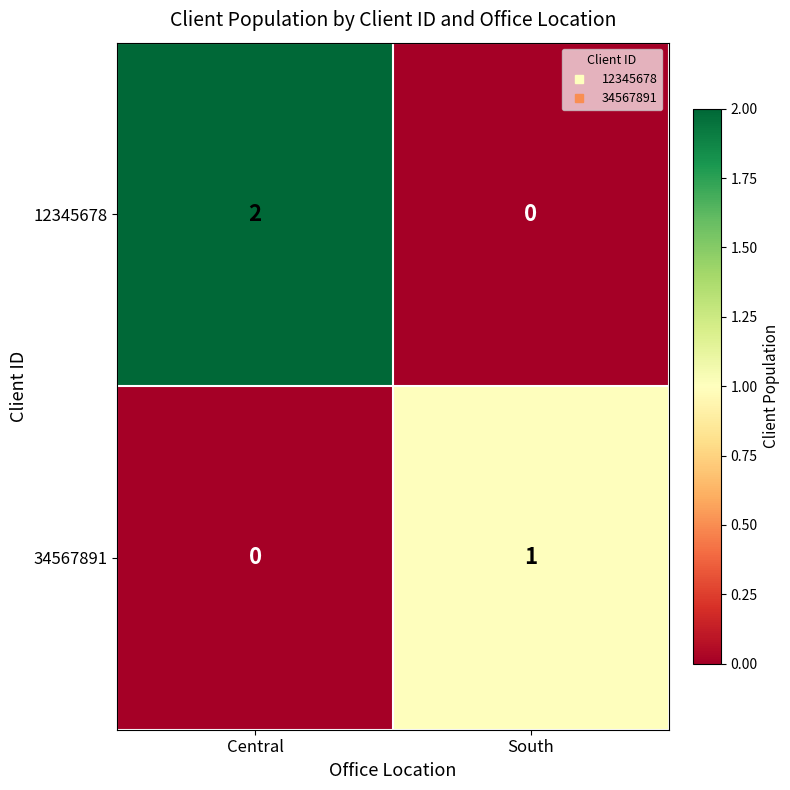

Reading left to right, transcribe all the data shown in this chart.

12345678: Central=2	South=0
34567891: Central=0	South=1